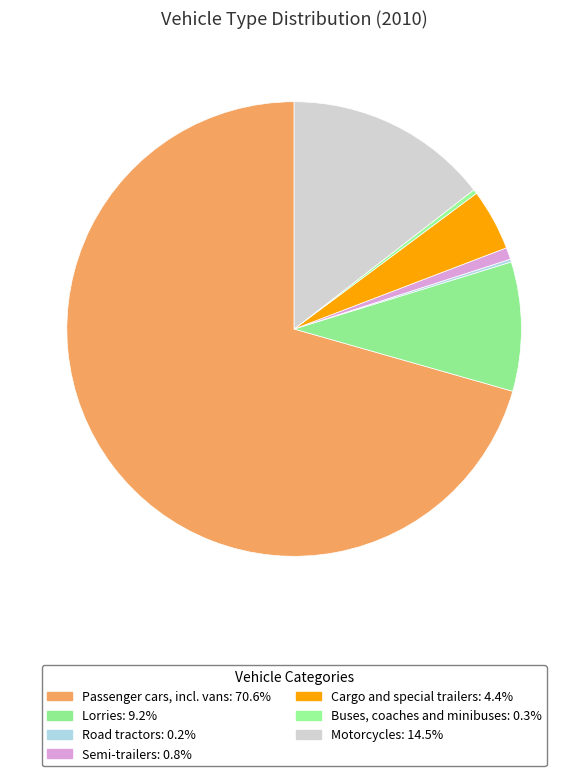

Which slice represents more than half of the pie?

Passenger cars, incl. vans